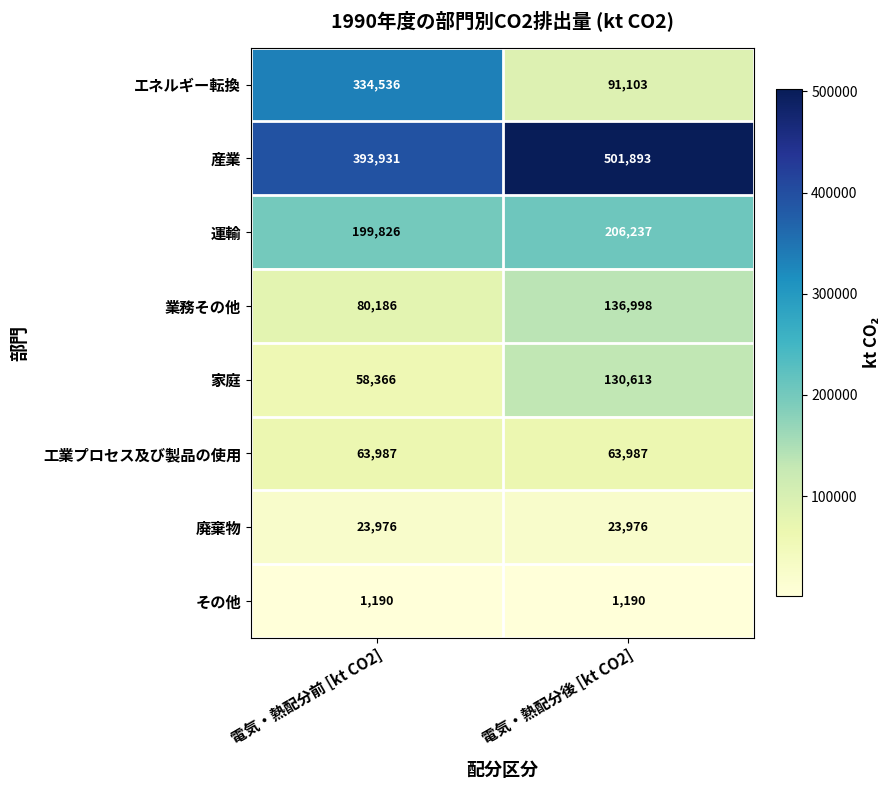

At 電気・熱配分前 [kt CO2], list the series in order from largest to smallest.

産業, エネルギー転換, 運輸, 業務その他, 工業プロセス及び製品の使用, 家庭, 廃棄物, その他